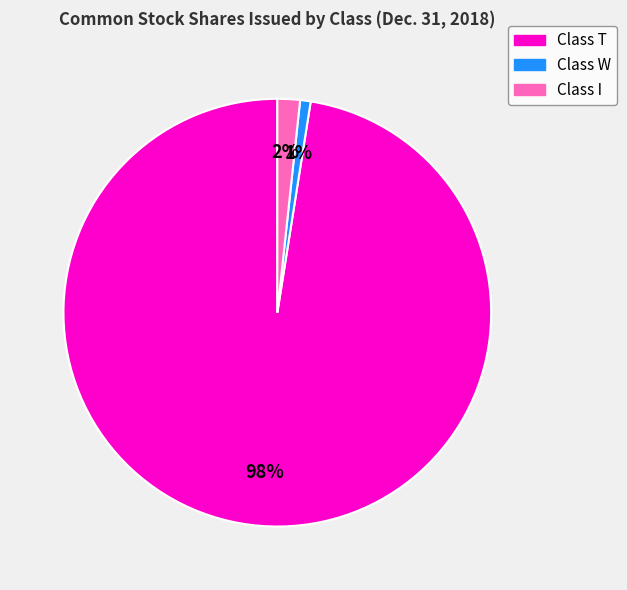

Do Class W and Class I together represent more than half of the pie?

No